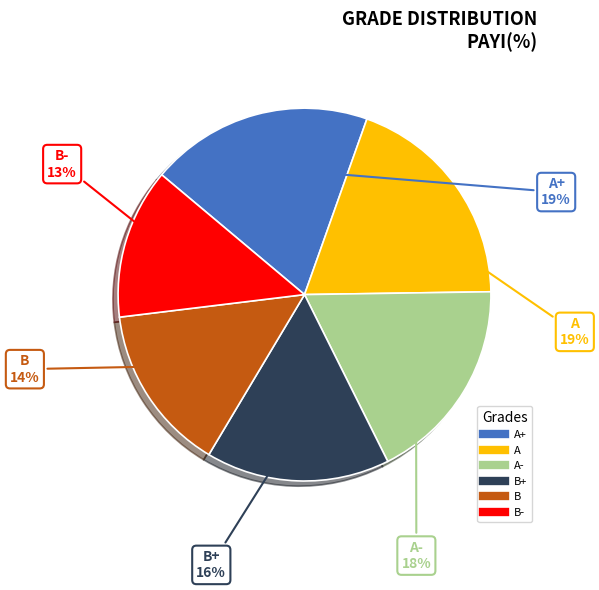

To the nearest percent, what is the difference between the largest and smallest slice percentages?

6%